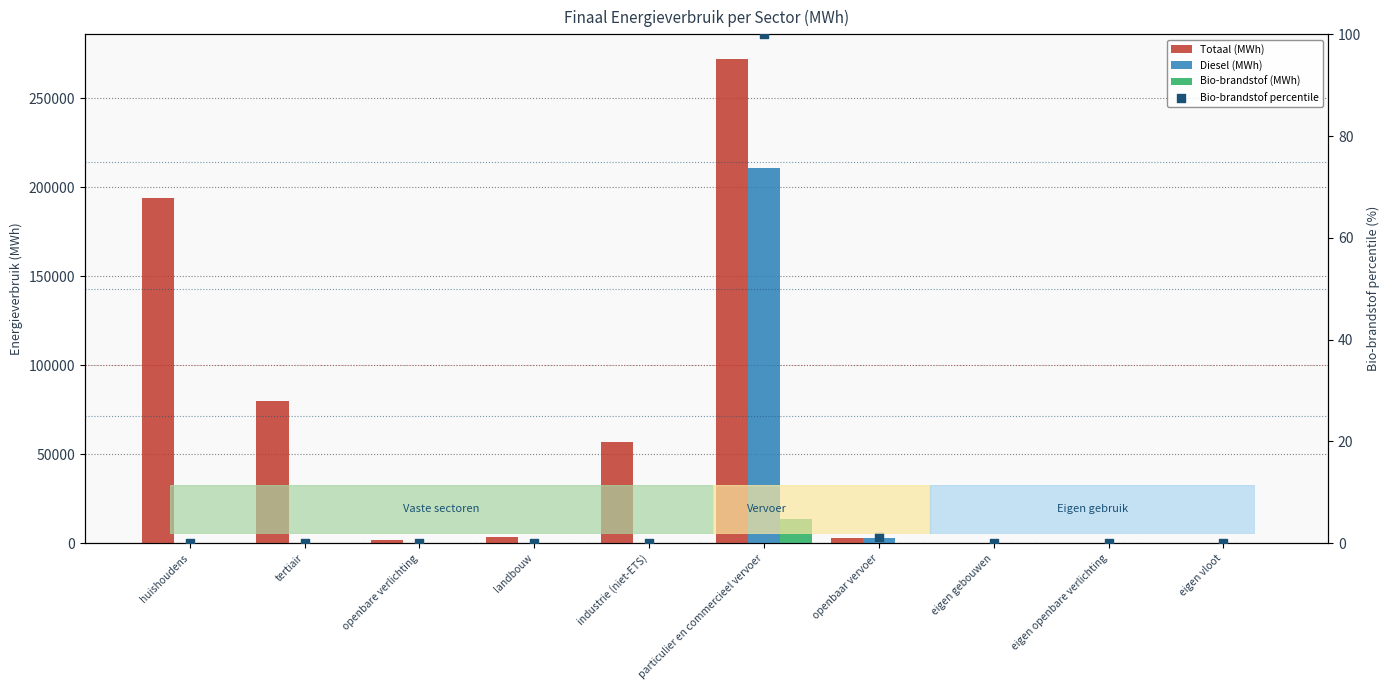

Is the value of Diesel (MWh) at eigen gebouwen greater than the value of Bio-brandstof (MWh) at huishoudens?

No